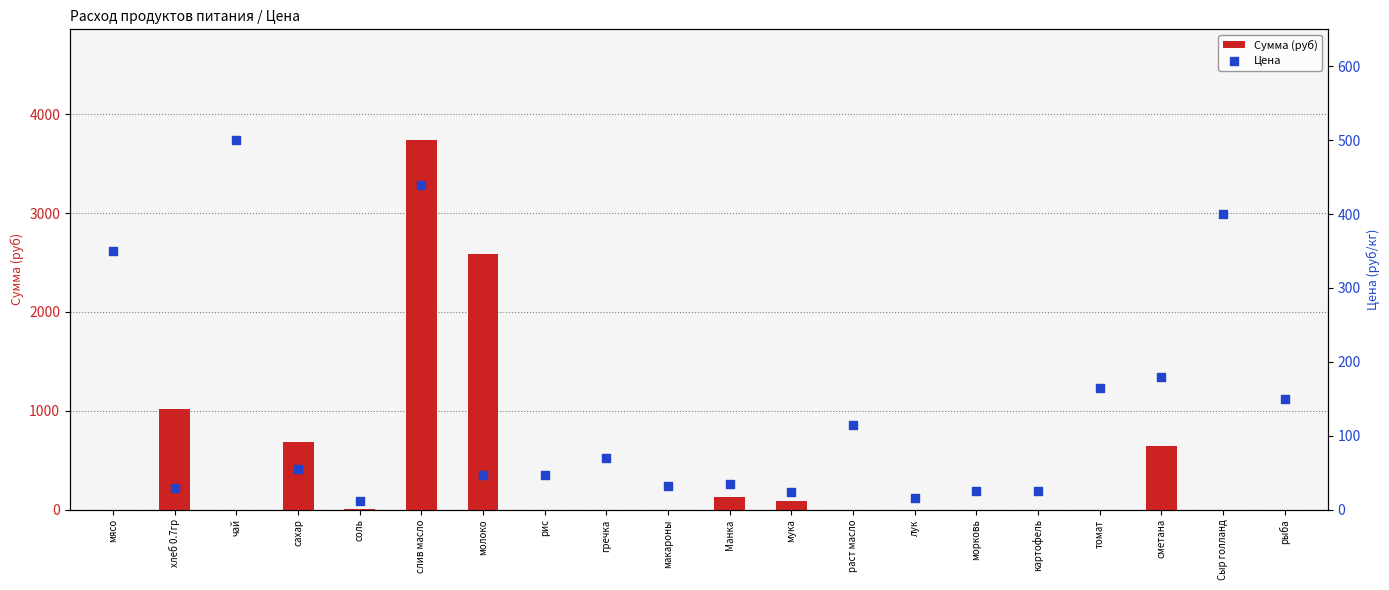

What are all the series names shown in the legend?

Сумма (руб), Цена